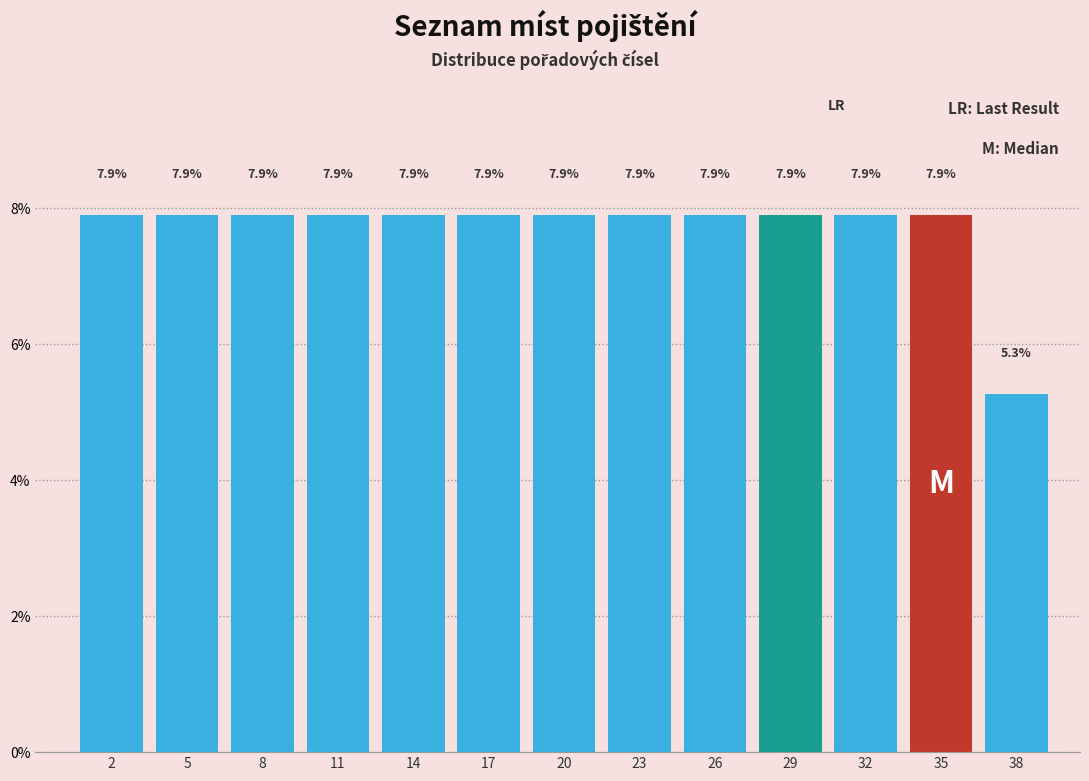

Reading left to right, extract all data points from this chart.

2=7.9	5=7.9	8=7.9	11=7.9	14=7.9	17=7.9	20=7.9	23=7.9	26=7.9	29=7.9	32=7.9	35=7.9	38=5.3